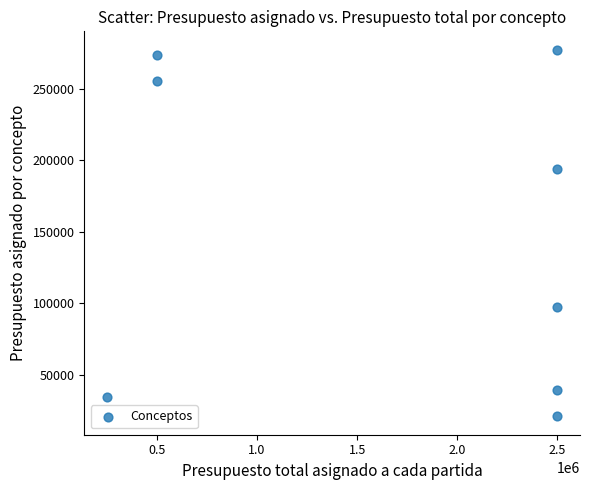

What Y value in the scatter plot is closest to 149217?

194184.0